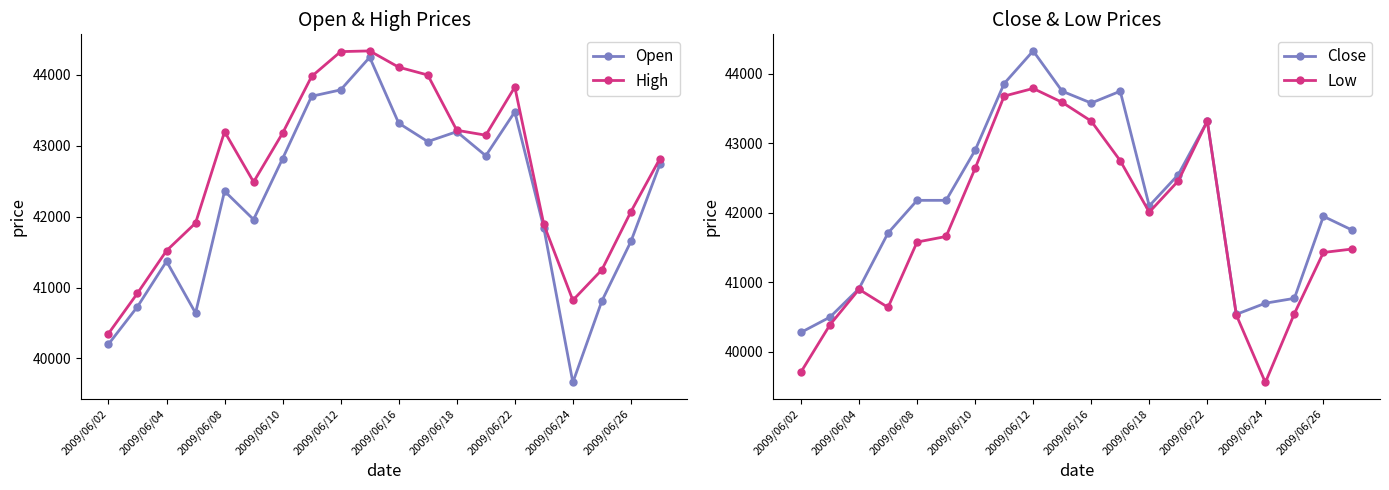

Which category has the highest value in the Low series?

2009/06/12